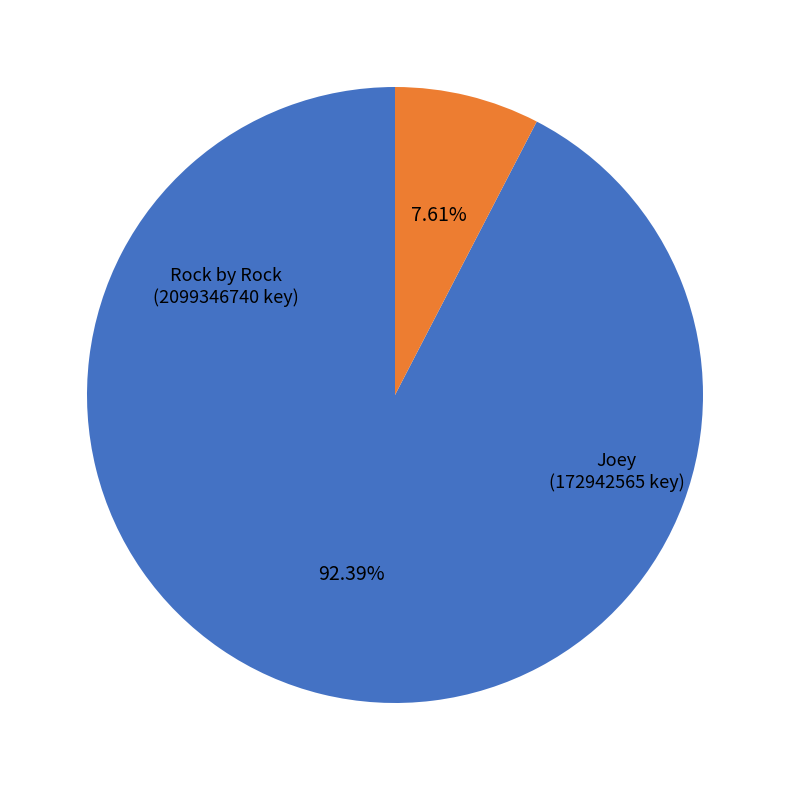

Which slice represents more than half of the pie?

Rock by Rock